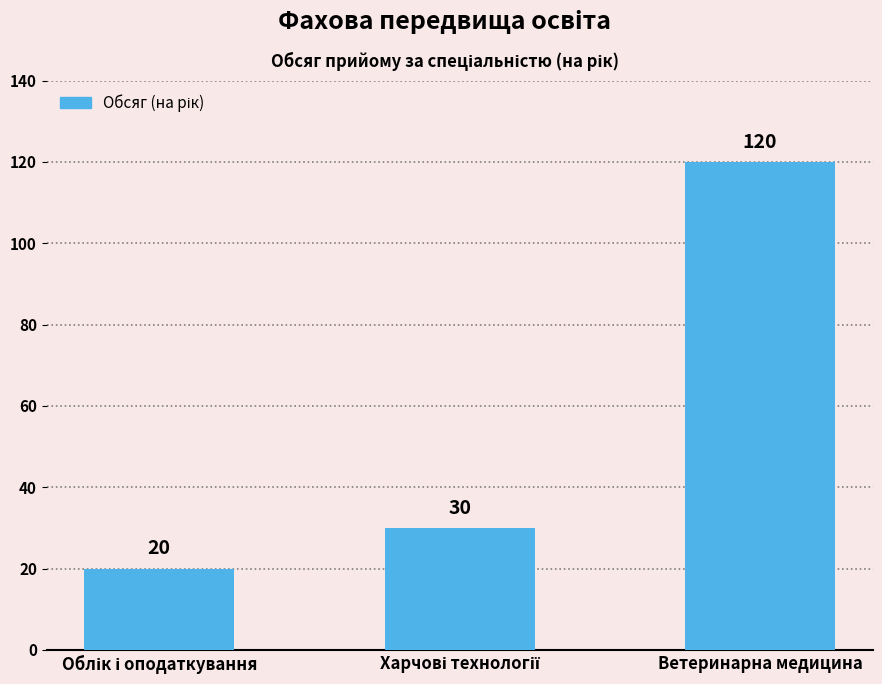

What position from the left is Ветеринарна медицина?

3